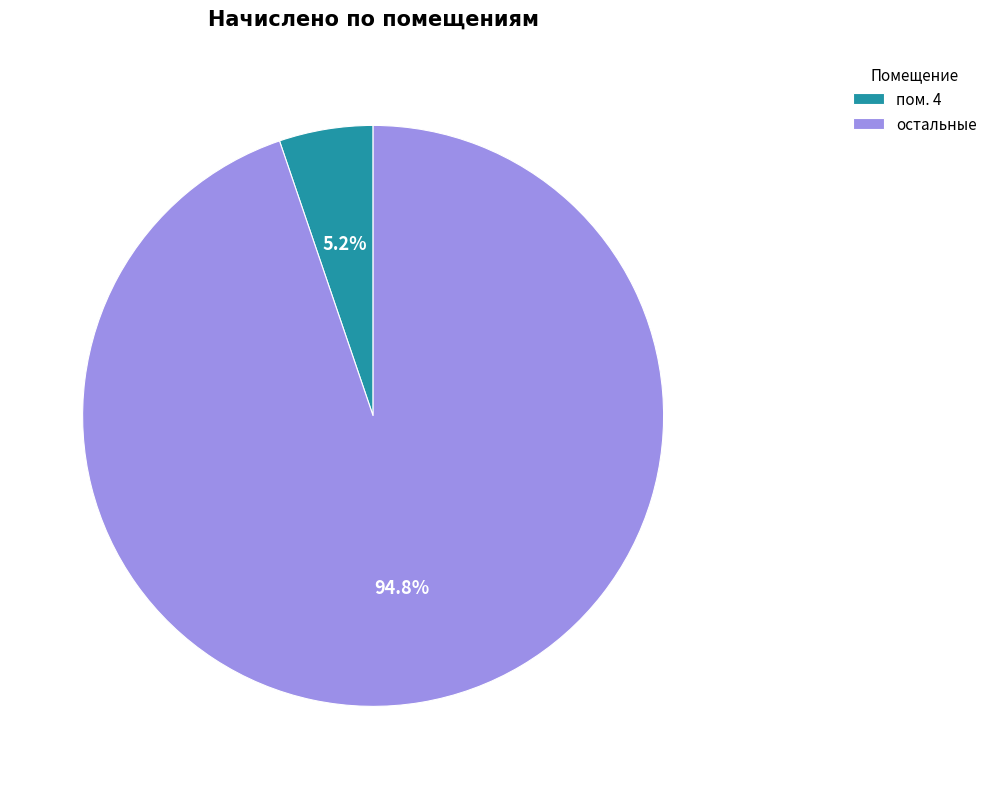

To the nearest percent, what is the average slice percentage?

50%